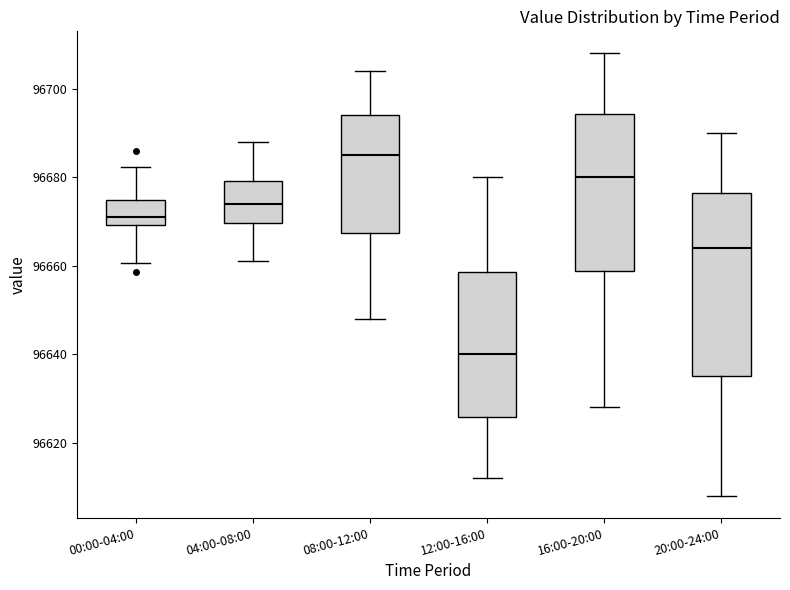

Reading left to right, transcribe this box plot: for each box, give where its median line is, the range the box spans, and where its two whiskers end, as read against the y-axis. The values are not printed on the chart, so give them approximately, as read against the axis.

00:00-04:00: median 96672, box 96670 to 96674, whiskers 96660 to 96682
04:00-08:00: median 96674, box 96670 to 96680, whiskers 96662 to 96688
08:00-12:00: median 96686, box 96668 to 96694, whiskers 96648 to 96704
12:00-16:00: median 96640, box 96626 to 96658, whiskers 96612 to 96680
16:00-20:00: median 96680, box 96658 to 96694, whiskers 96628 to 96708
20:00-24:00: median 96664, box 96636 to 96676, whiskers 96608 to 96690